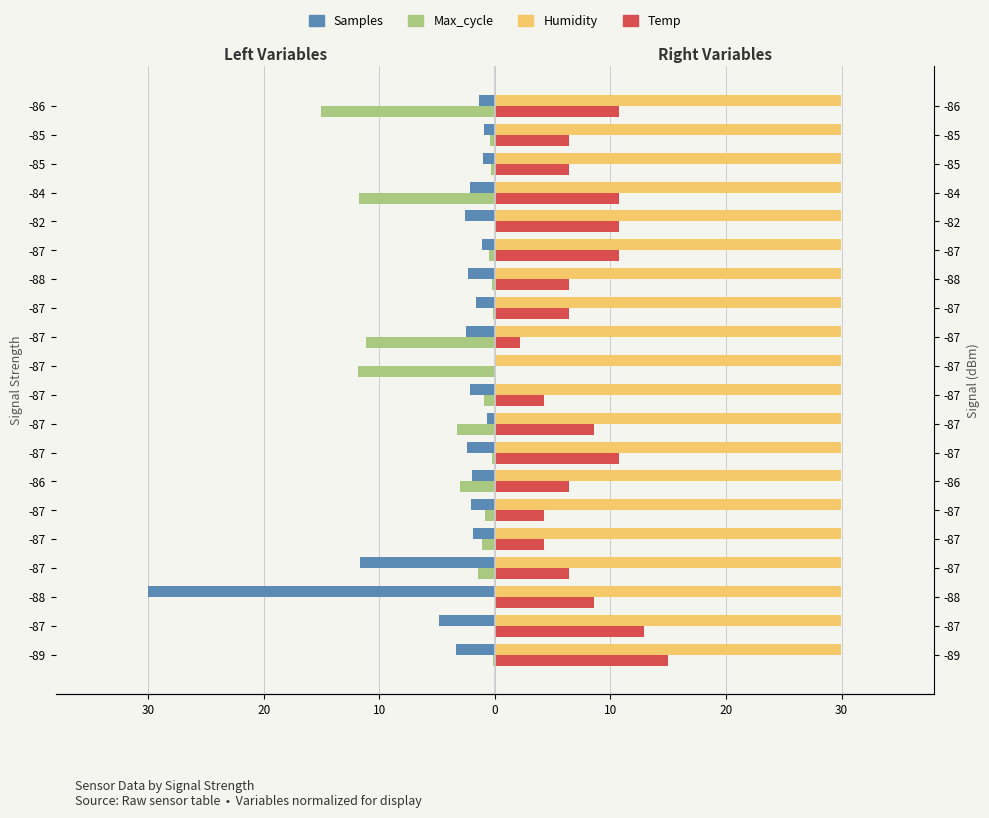

Is the value of Humidity at 10 greater than the value of Max_cycle at 10?

Yes